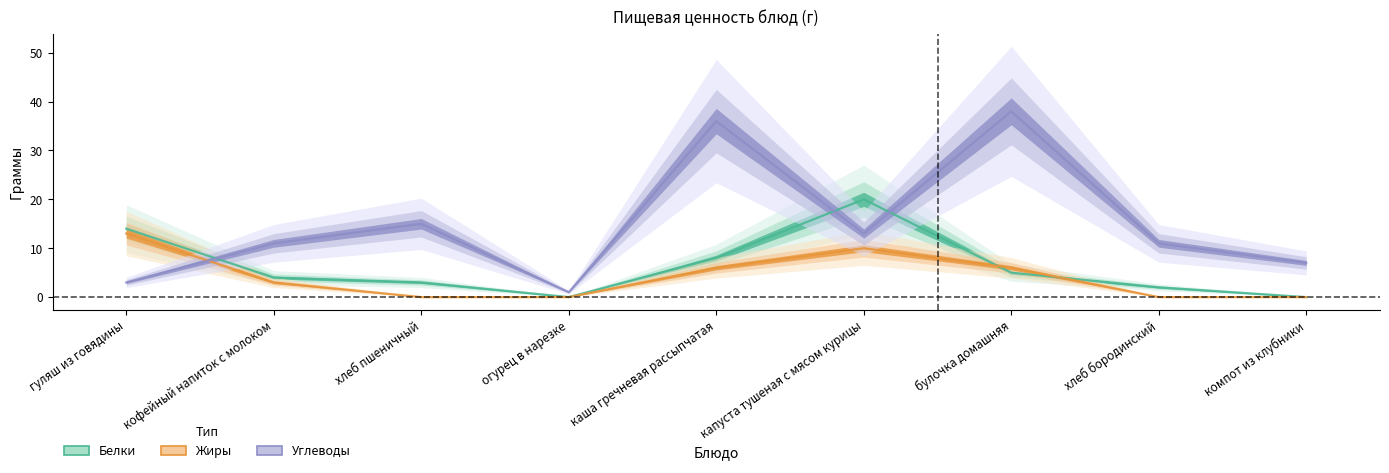

Reading left to right, transcribe all the data shown in this chart.

Белки: гуляш из говядины=14	кофейный напиток с молоком=4	хлеб пшеничный=3	огурец в нарезке=0	каша гречневая рассыпчатая=8	капуста тушеная с мясом курицы=20	булочка домашняя=5	хлеб бородинский=2	компот из клубники=0
Жиры: гуляш из говядины=13	кофейный напиток с молоком=3	хлеб пшеничный=0	огурец в нарезке=0	каша гречневая рассыпчатая=6	капуста тушеная с мясом курицы=10	булочка домашняя=6	хлеб бородинский=0	компот из клубники=0
Углеводы: гуляш из говядины=3	кофейный напиток с молоком=11	хлеб пшеничный=15	огурец в нарезке=1	каша гречневая рассыпчатая=36	капуста тушеная с мясом курицы=13	булочка домашняя=38	хлеб бородинский=11	компот из клубники=7